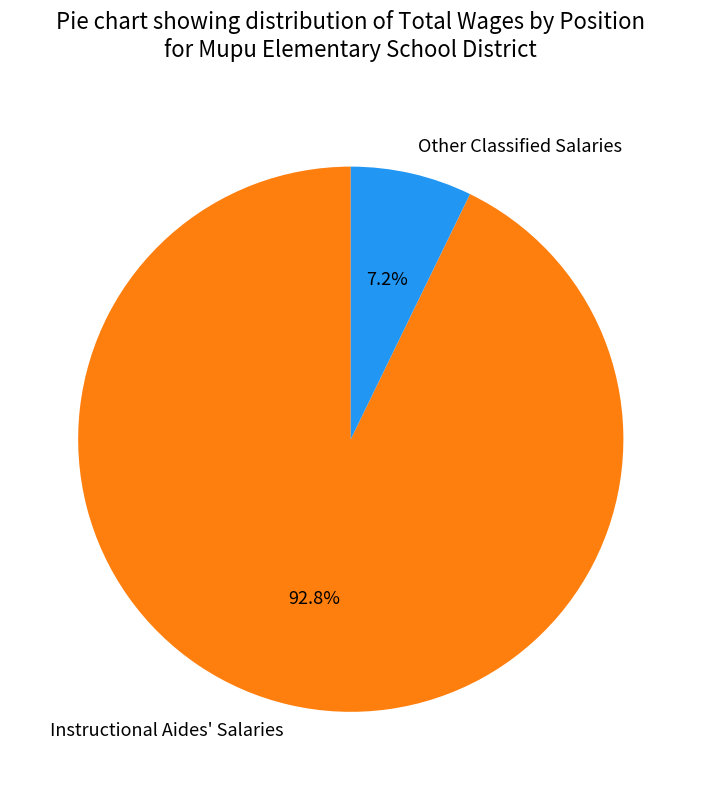

How many slices are in this pie chart?

2